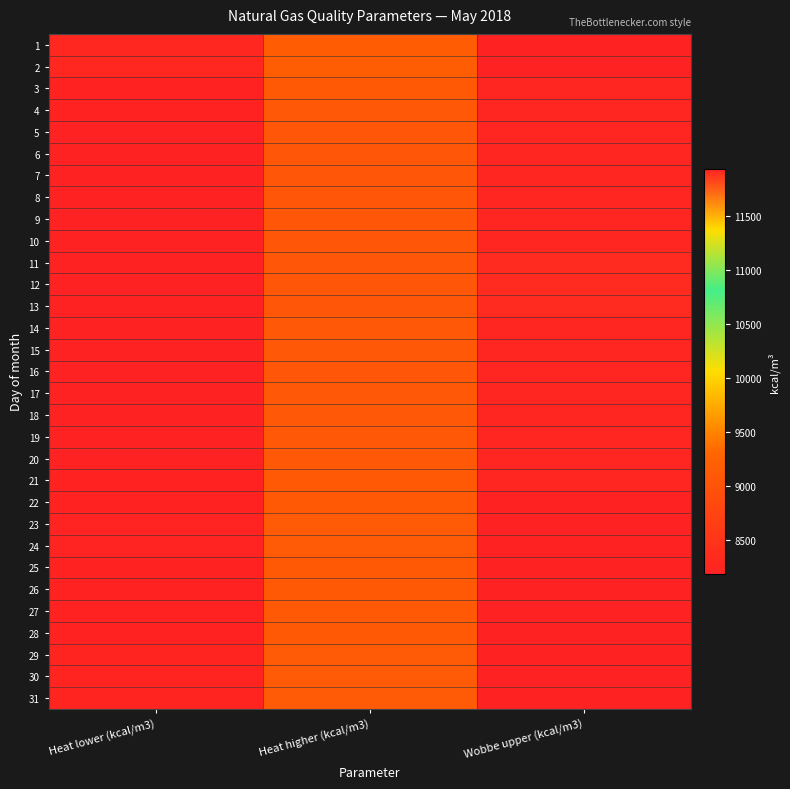

What is the total value across all series at Heat lower (kcal/m3)?

254423.4